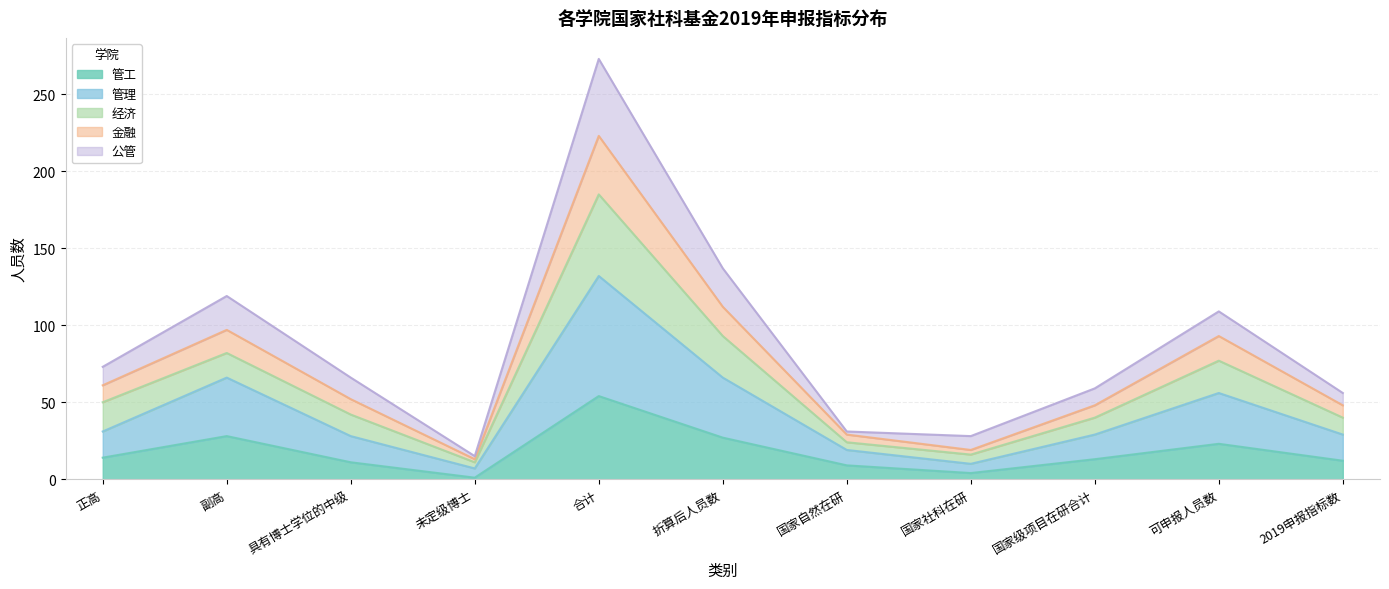

What is the total value across all series at 折算后人员数?

137